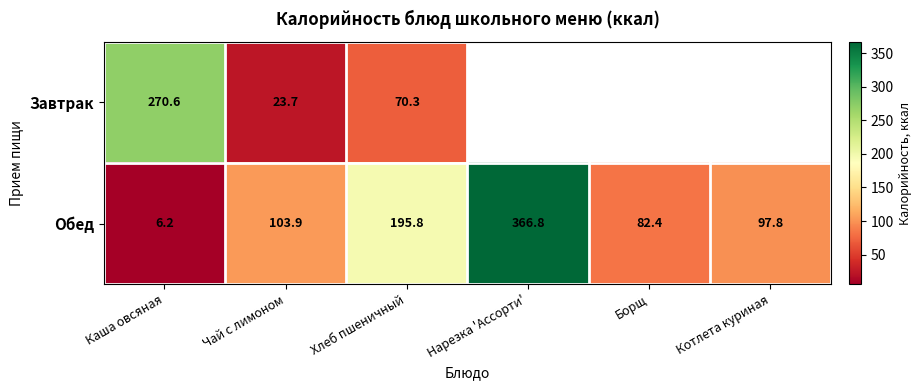

At how many categories does at least one series exceed 66?

6